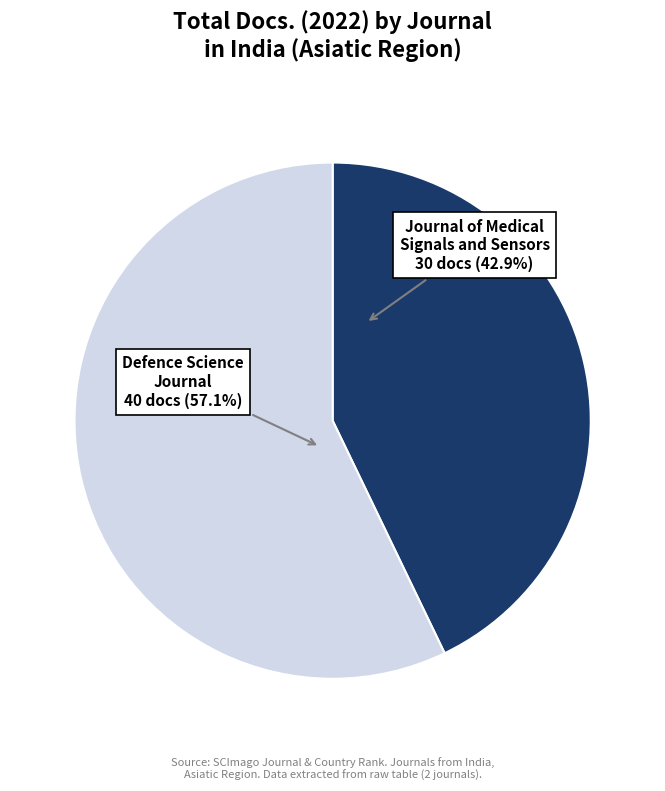

The Journal of Medical Signals and Sensors slice represents 43% of the pie. True or false?

True